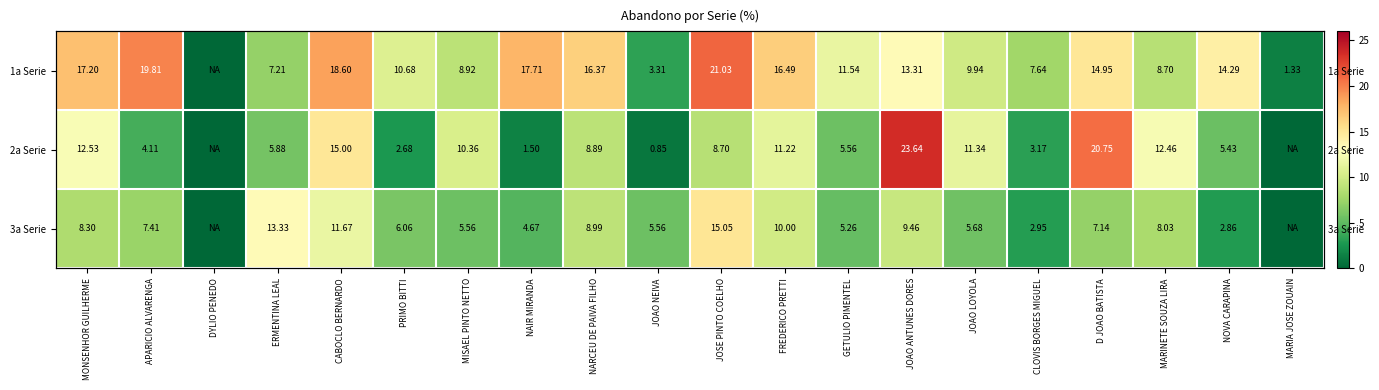

Is it true that 3a Serie equals 13.3 at ERMENTINA LEAL?

True